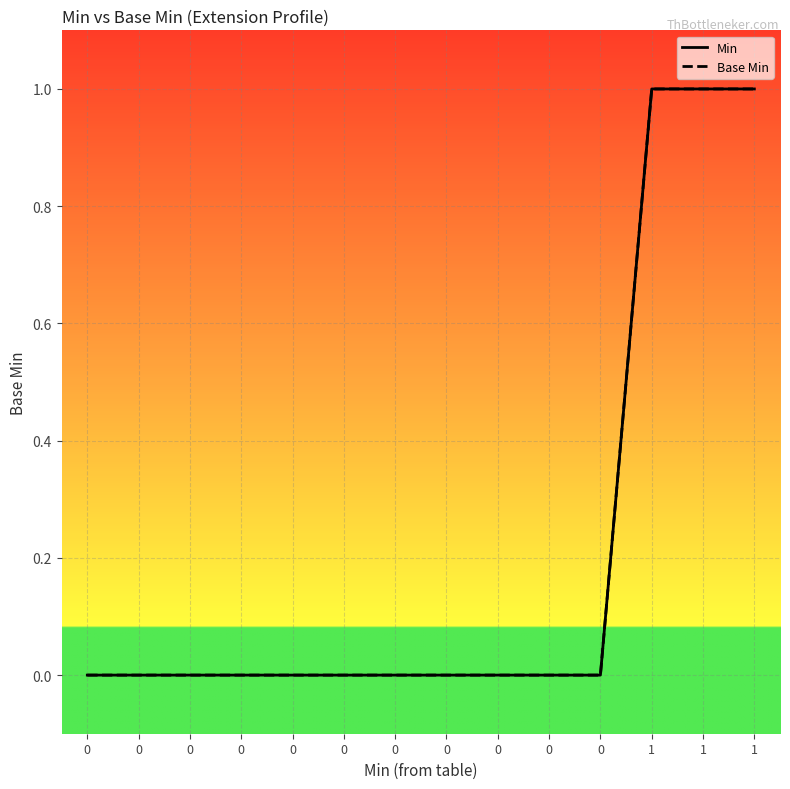

Does the chart display data point markers on the line(s)?

No